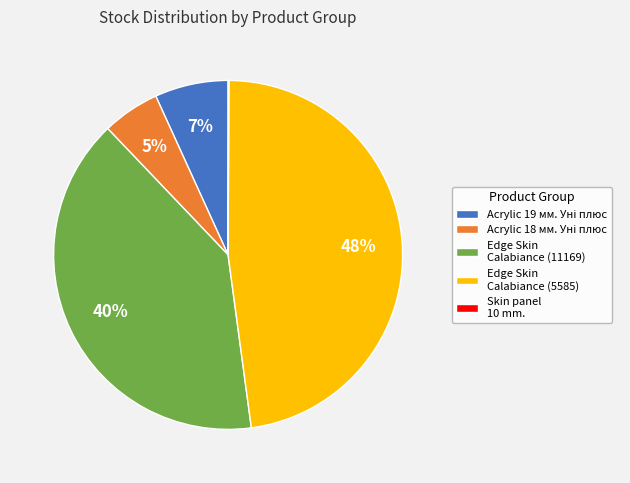

Which category has the biggest portion of the pie?

Edge Skin Calabiance (5585)